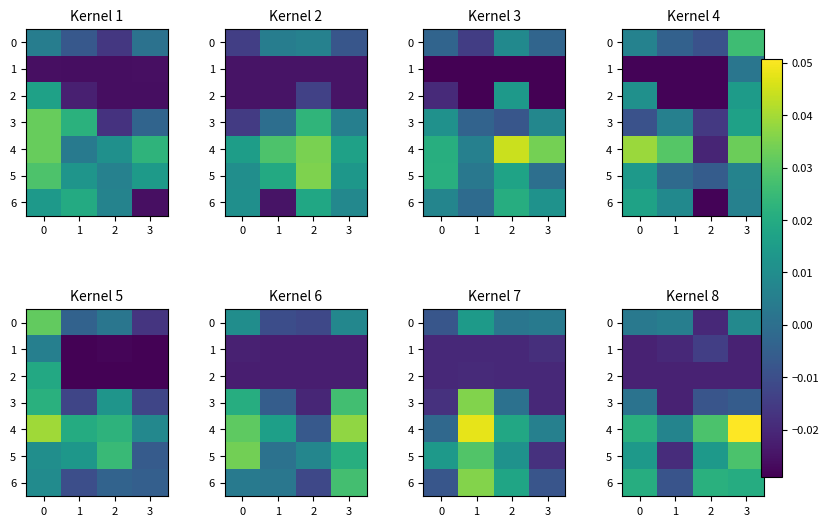

What is the sum of all 6 values?

0.1